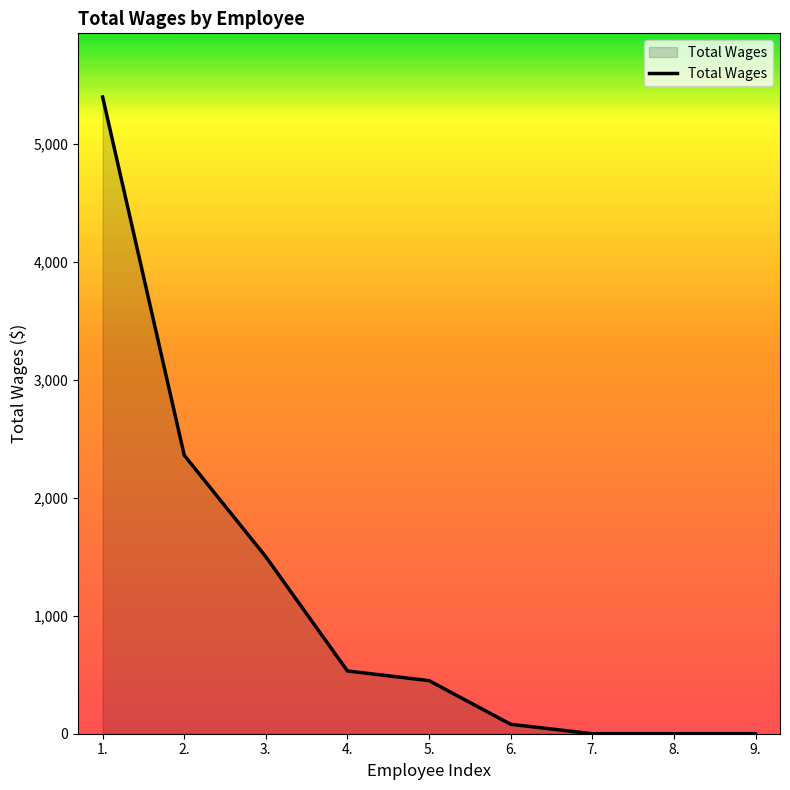

Reading left to right, transcribe all the data shown in this chart.

1.=5398	2.=2361	3.=1500	4.=532	5.=450	6.=80	7.=0	8.=0	9.=0